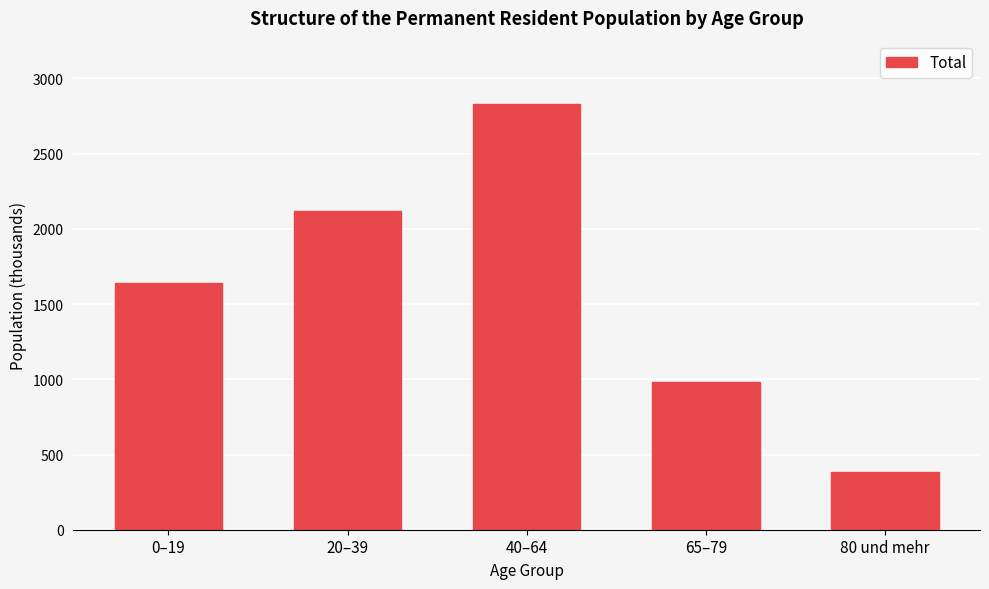

Reading right to left, what are all the values shown in this chart?

382.3	982.9	2826.9	2120.1	1642.5